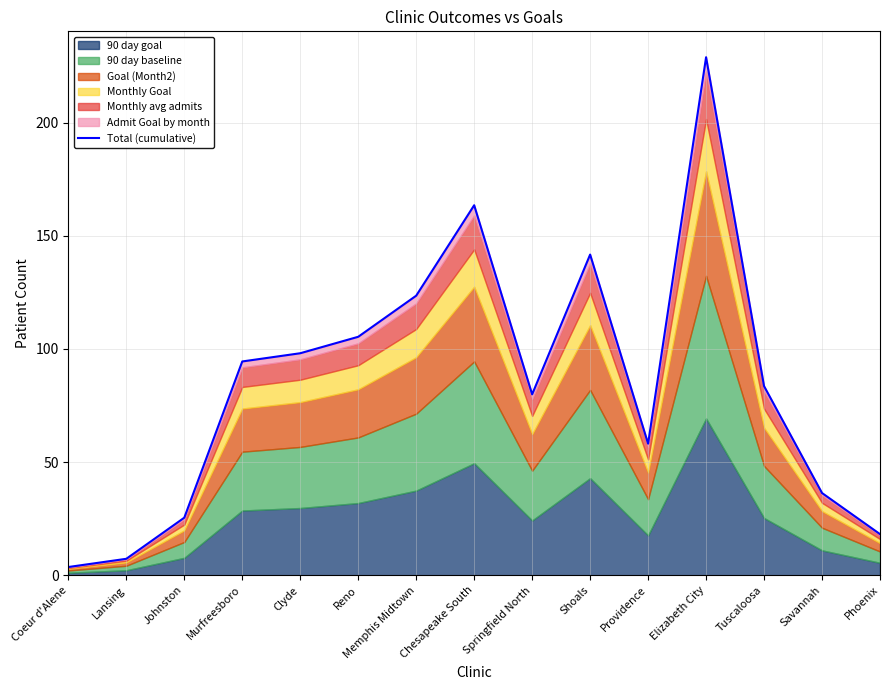

Does the chart have visible grid lines?

Yes